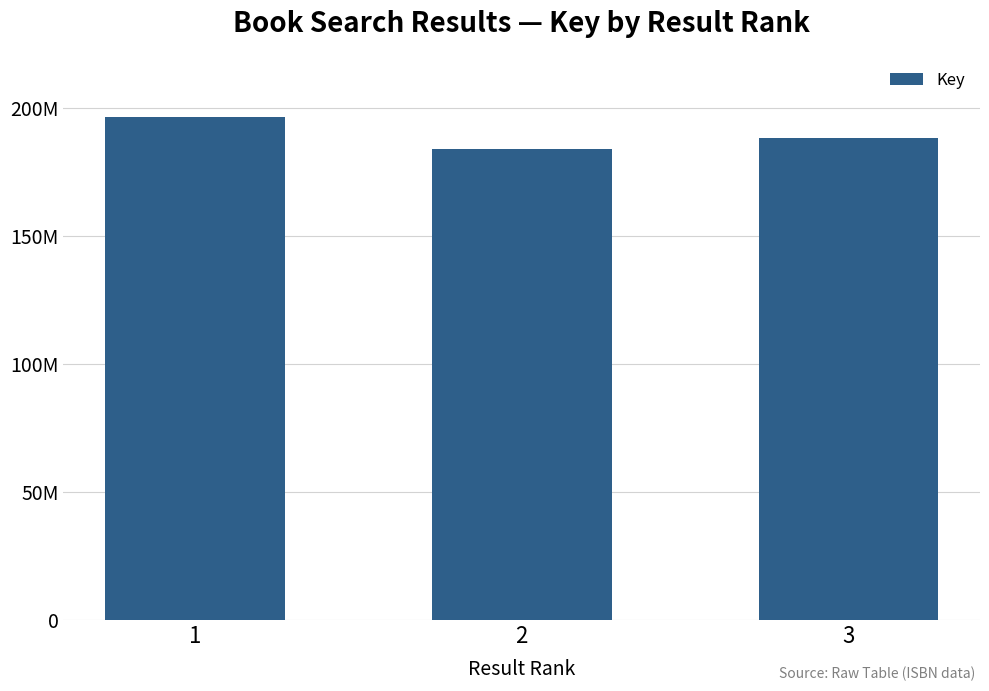

Are the bars horizontal?

No